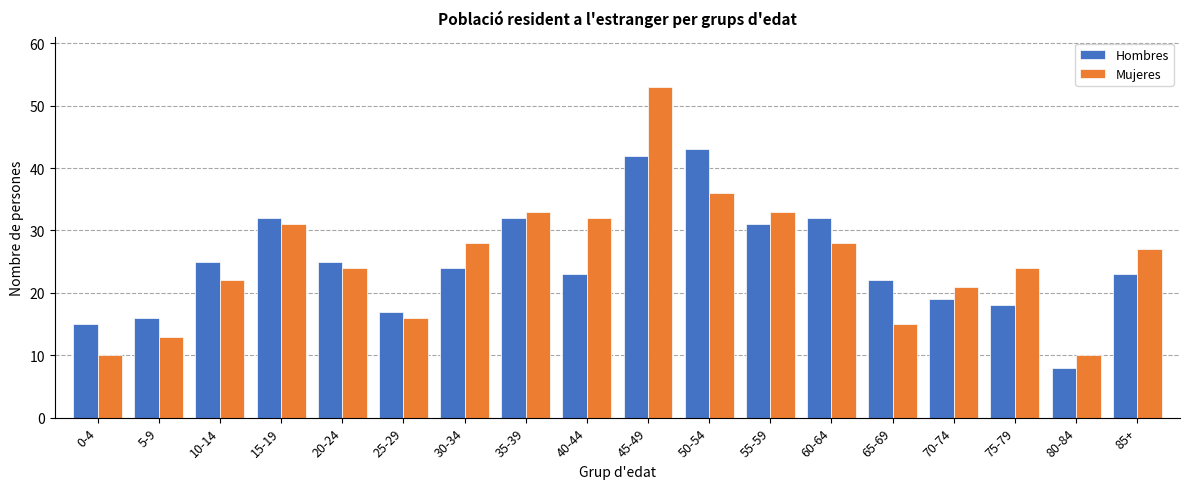

What is the sum of all Hombres values?

447